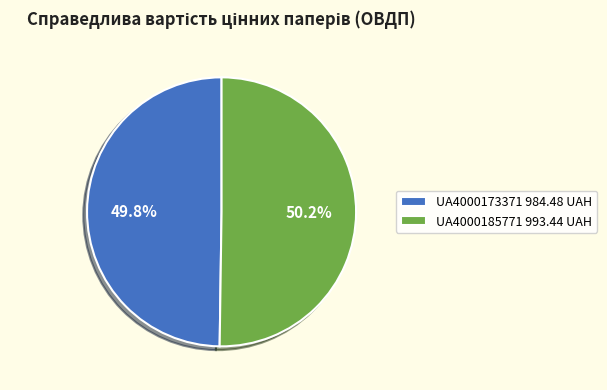

Is there a majority slice in this chart?

Yes